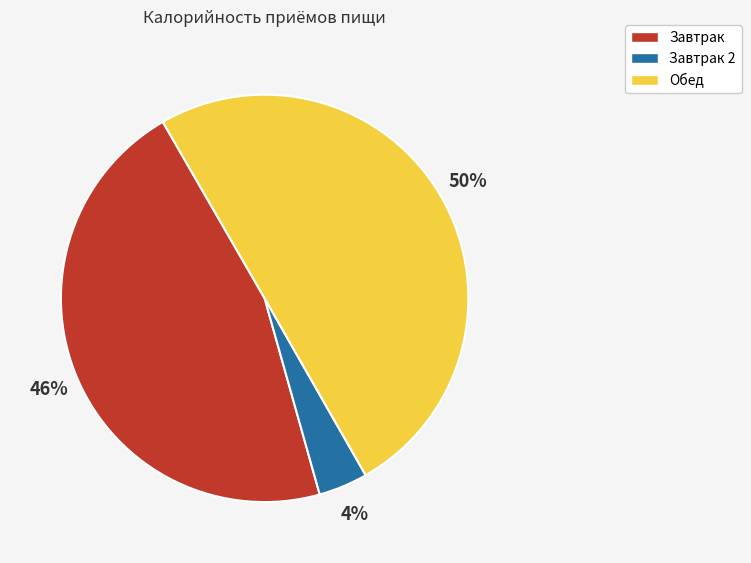

Count the number of slices in the pie.

3